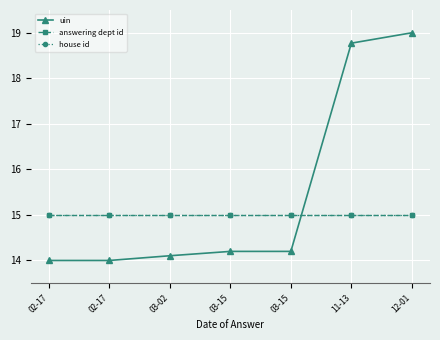

What is the label of the 3rd point from the right?

03-15